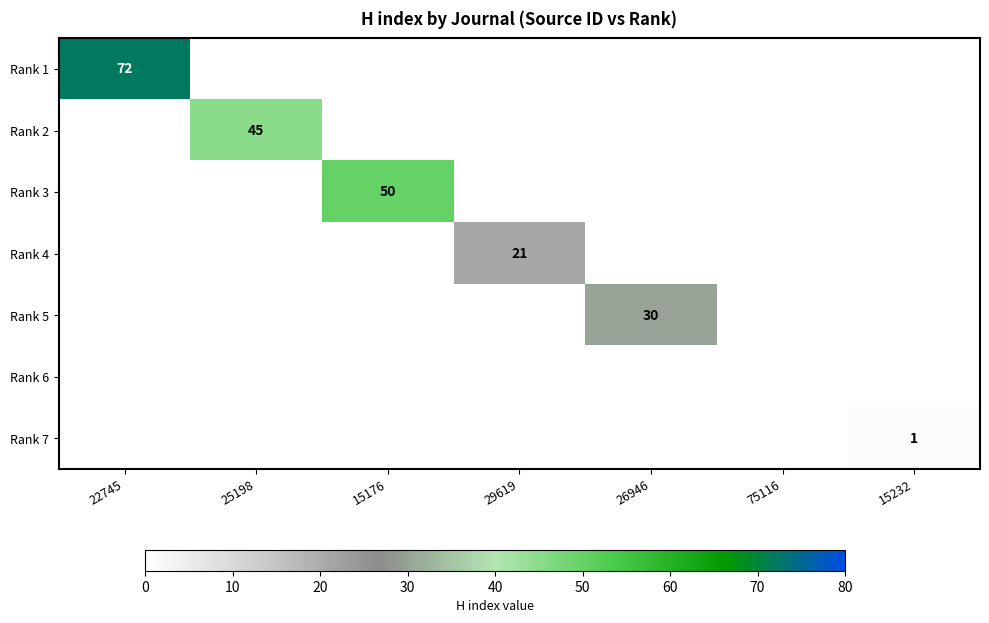

Is it true that Rank 1 equals 111 at 22745?

False